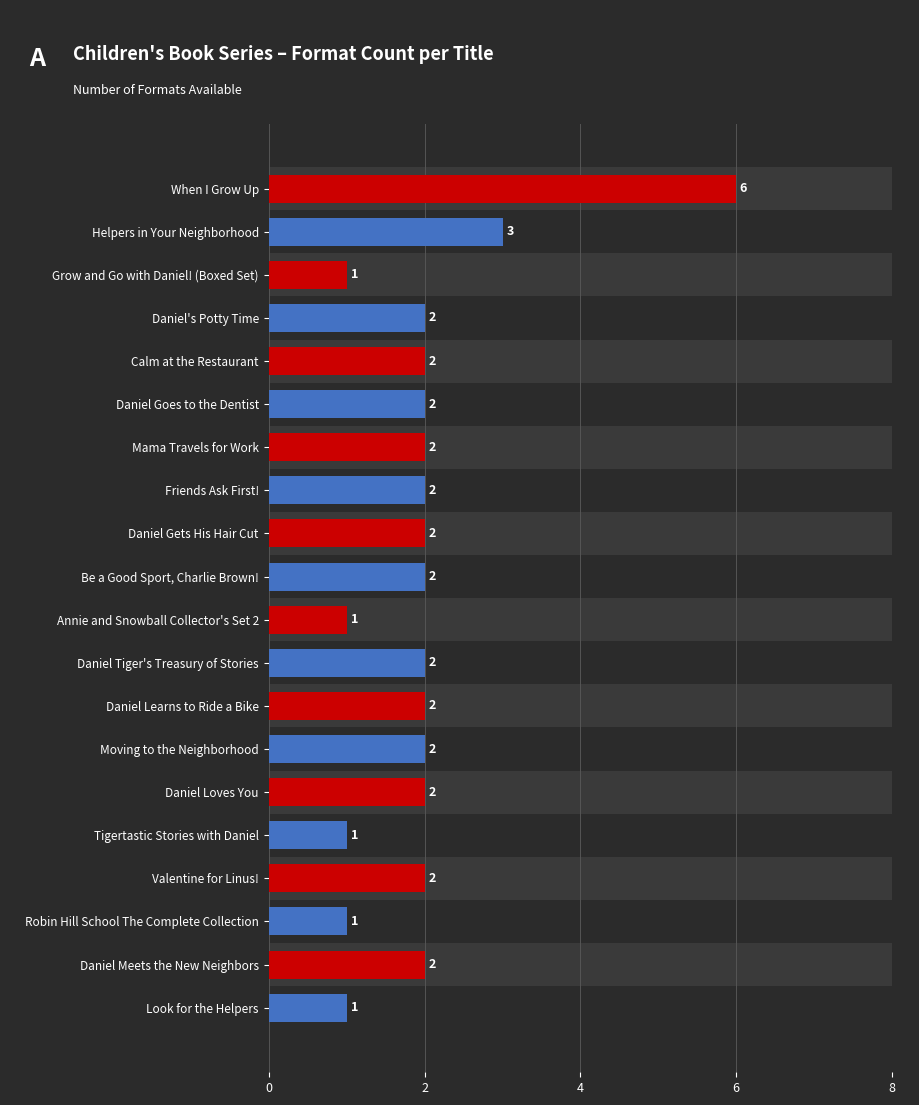

What is the greatest value displayed?

6